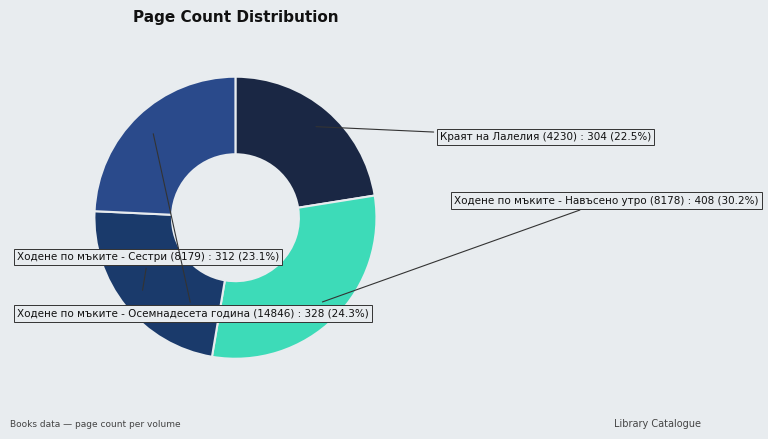

Between Ходене по мъките - Сестри (8179) and Ходене по мъките - Навъсено утро (8178), which is larger?

Ходене по мъките - Навъсено утро (8178)